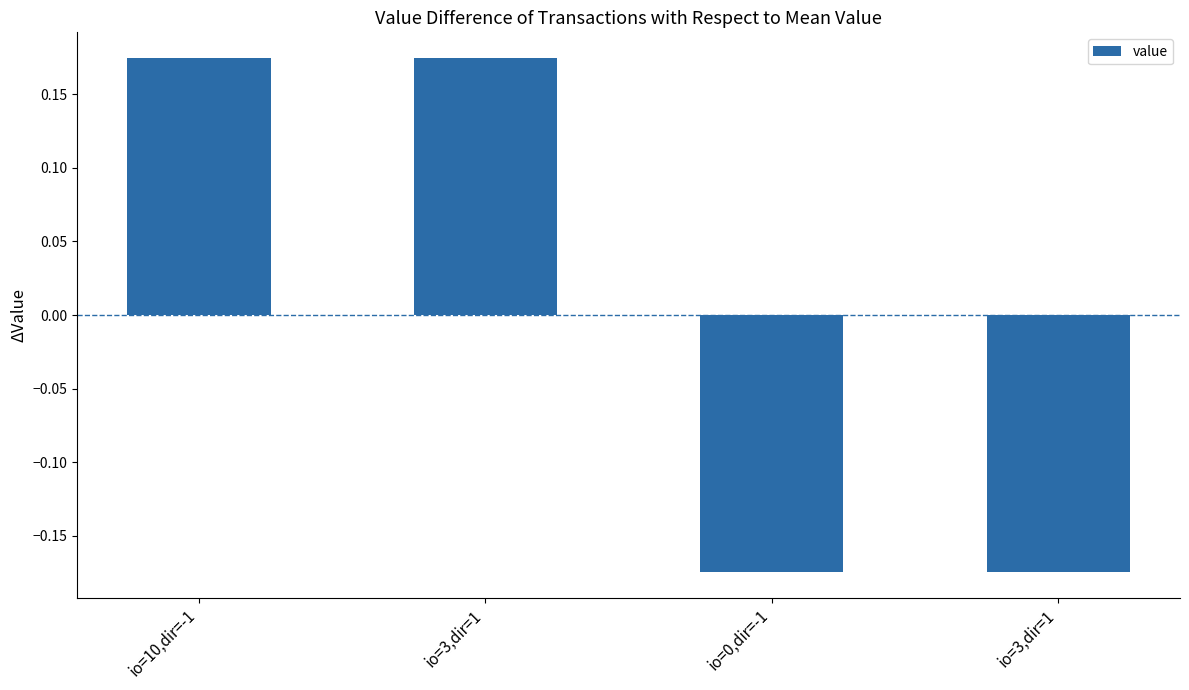

Rank the categories by value from lowest to highest.

io=0,dir=-1, io=3,dir=1, io=10,dir=-1, io=3,dir=1